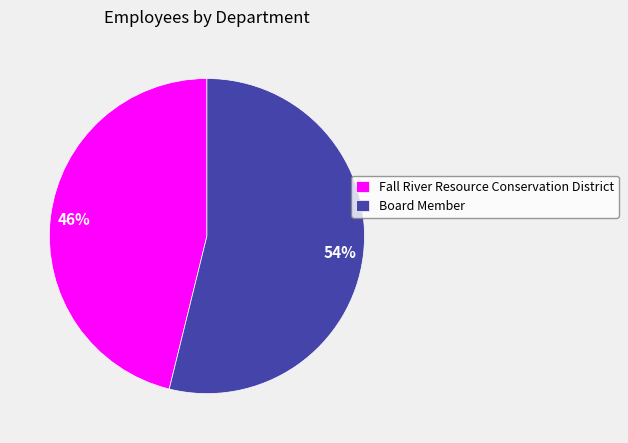

Count the number of slices in the pie.

2